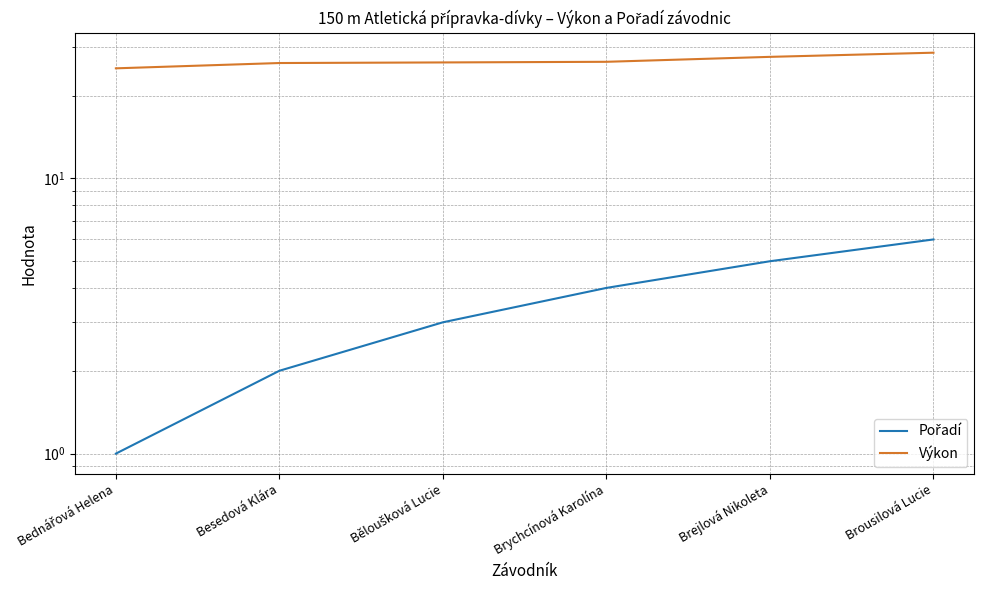

What is the highest value of the Výkon series?

28.6